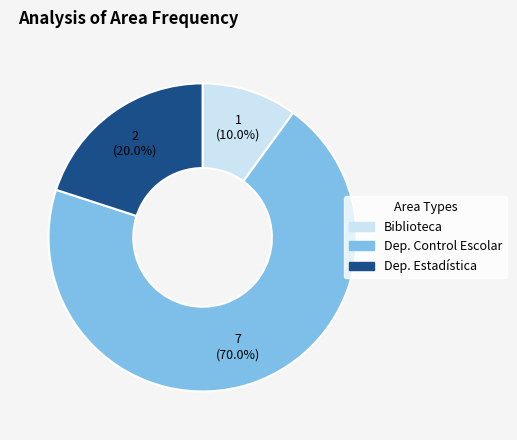

Does any single category account for the majority?

Yes